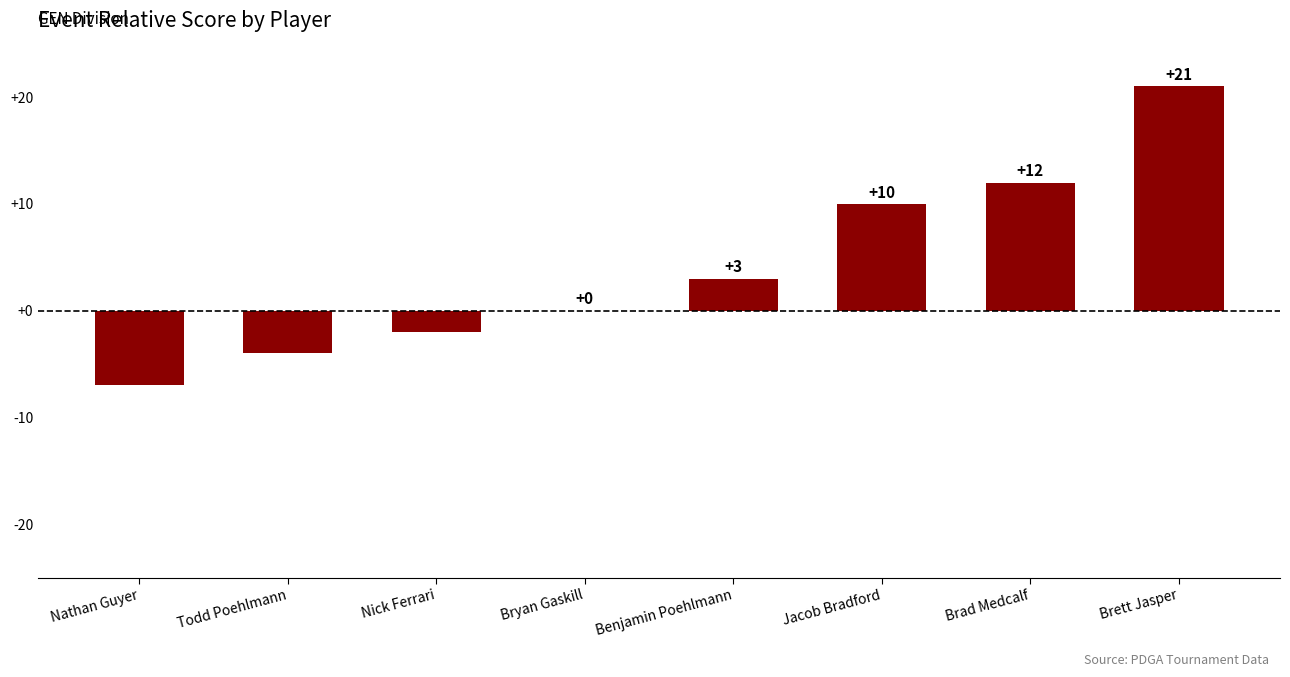

Between Benjamin Poehlmann and Bryan Gaskill, which is larger?

Benjamin Poehlmann